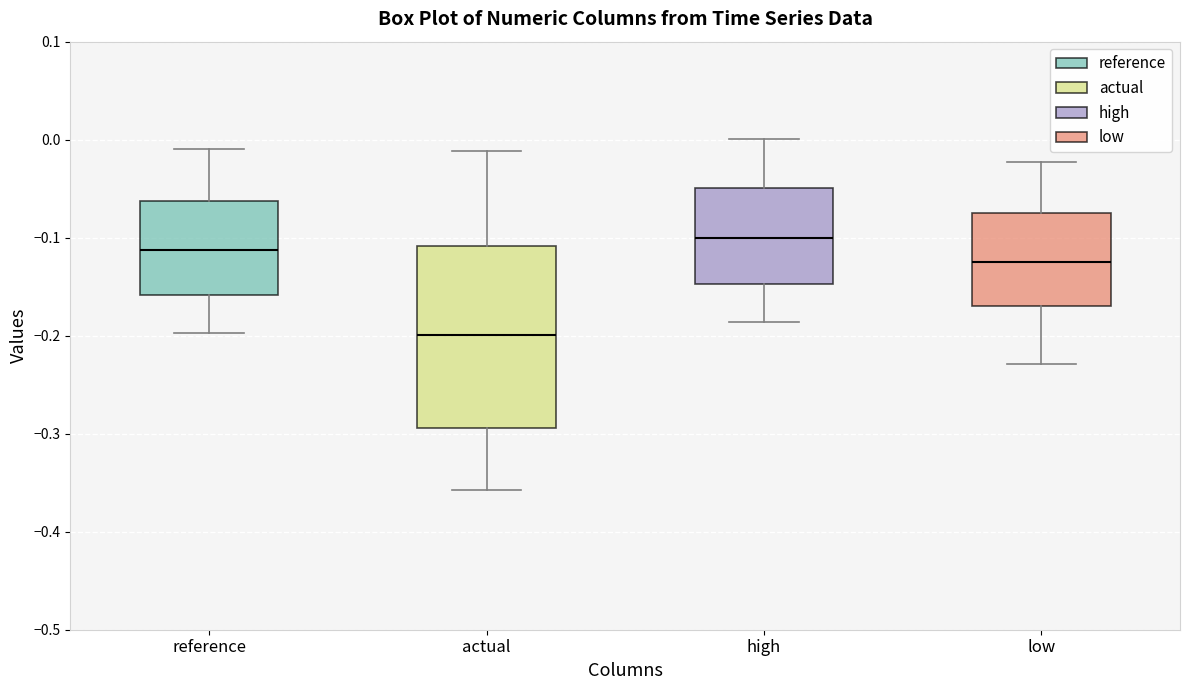

Comparing the boxes themselves (not the whiskers), which one is the tallest?

actual